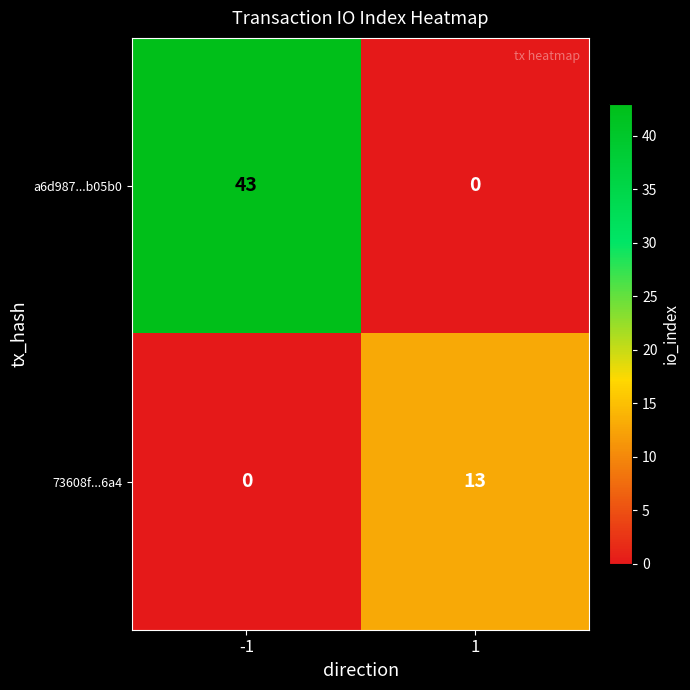

What is the difference between the highest and lowest values at 1?

13